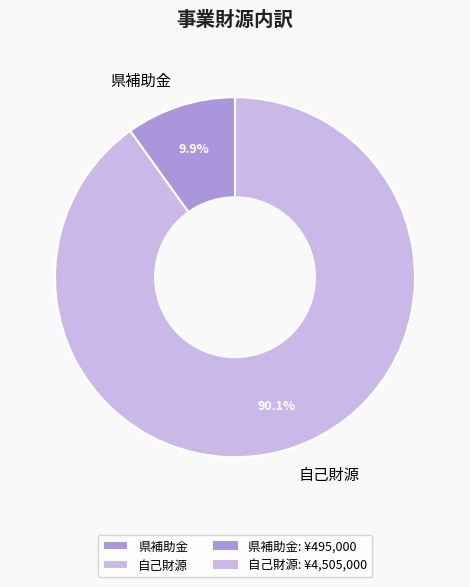

Is there a majority slice in this chart?

Yes